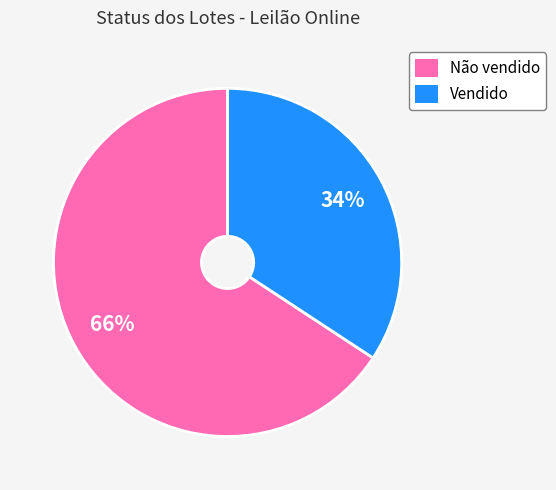

Count the number of slices in the pie.

2